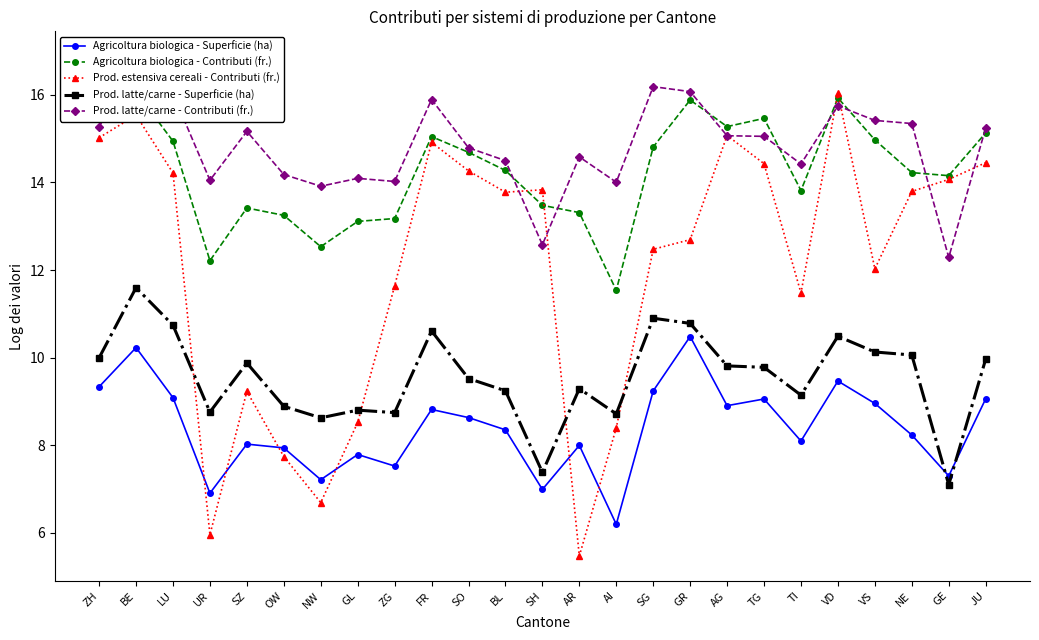

Is it true that Agricoltura biologica - Contributi (fr.) equals 13.1 at GL?

True